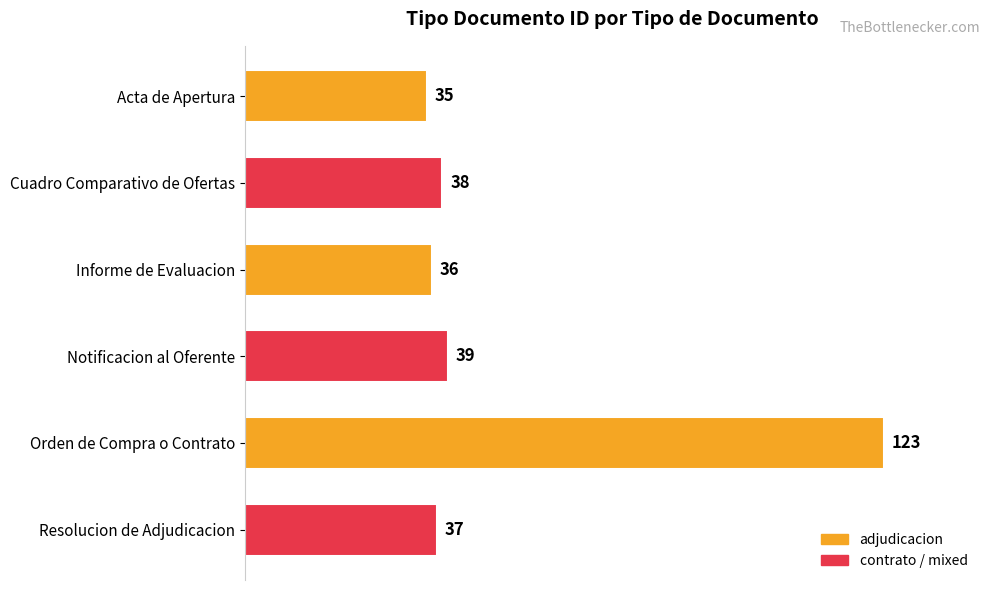

List the labels in order of value, largest first.

Orden de Compra o Contrato, Notificacion al Oferente, Cuadro Comparativo de Ofertas, Resolucion de Adjudicacion, Informe de Evaluacion, Acta de Apertura